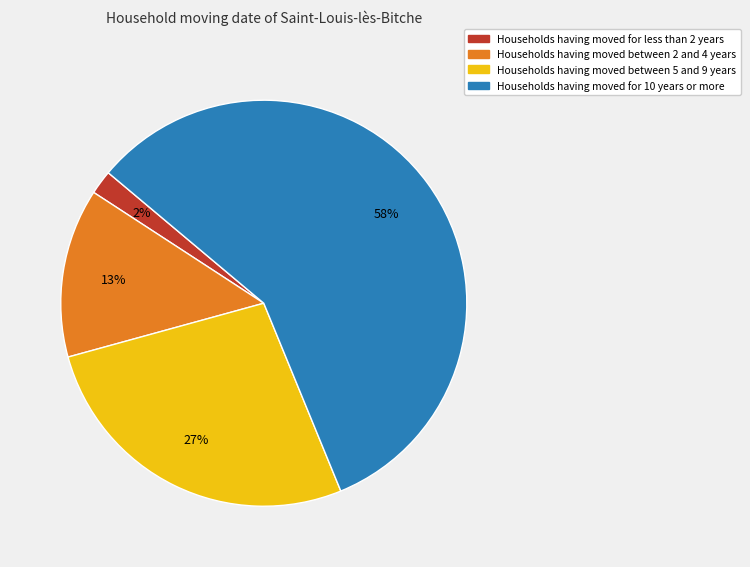

How many slices are in this pie chart?

4